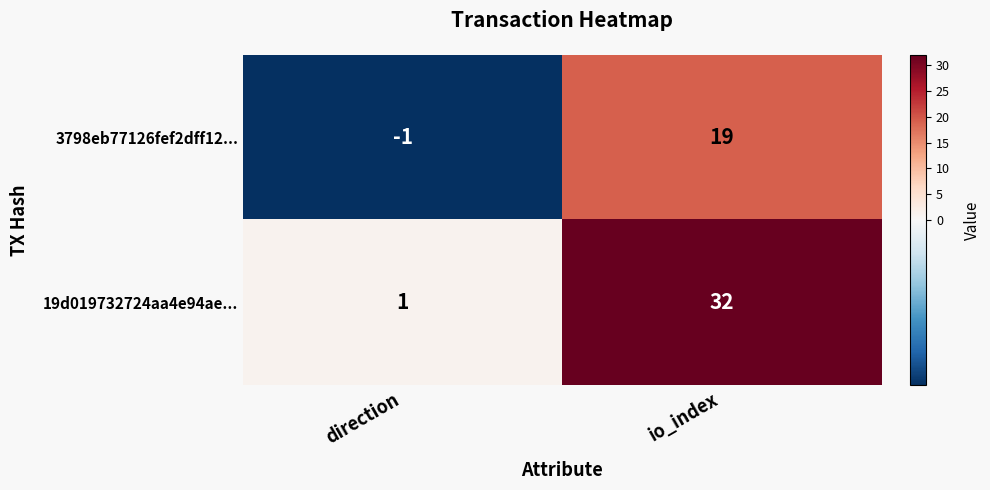

Reading left to right, what are all the values shown in this chart?

3798eb77126fef2dff12...: direction=-1	io_index=19
19d019732724aa4e94ae...: direction=1	io_index=32